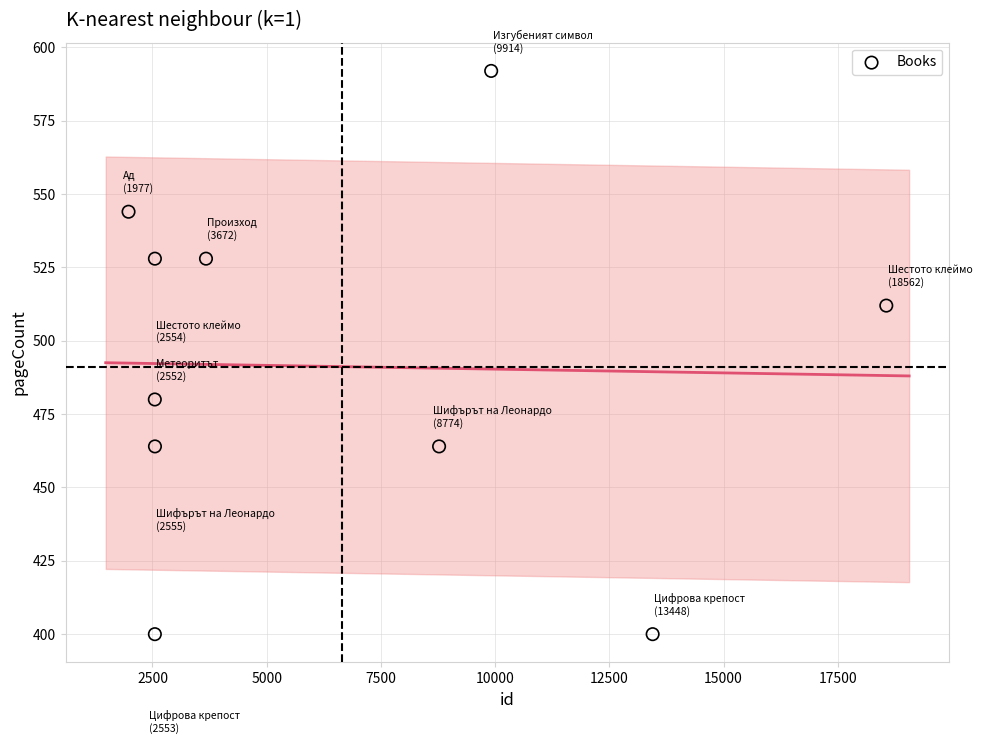

What is the range of Y values (max minus min)?

192